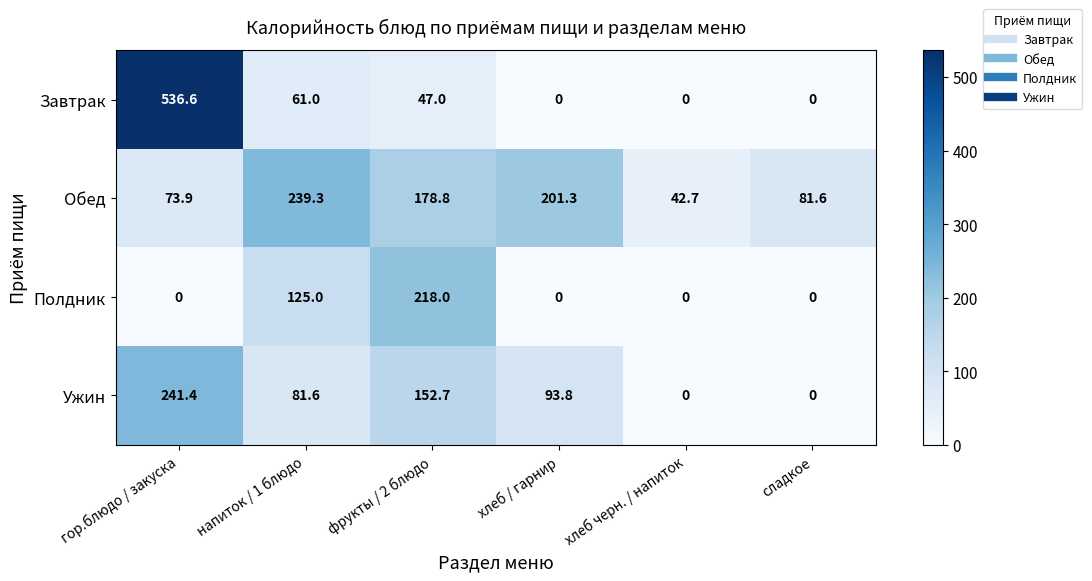

Which series has the largest range (max minus min)?

Завтрак